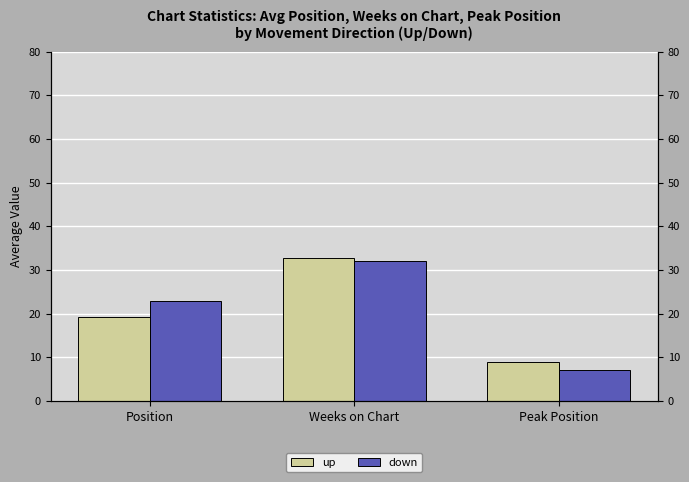

Which series changed the most between Weeks on Chart and Peak Position?

down